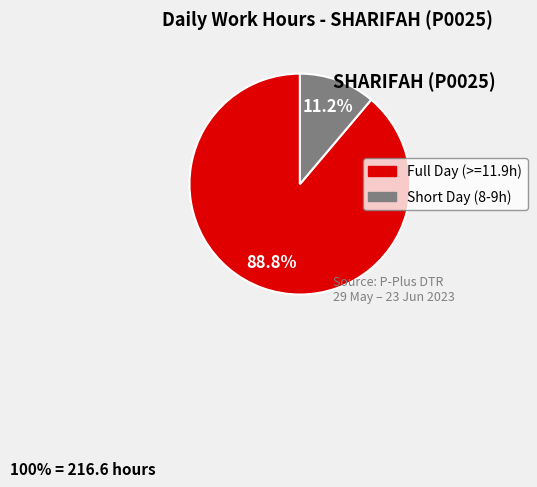

How many slices are in this pie chart?

2